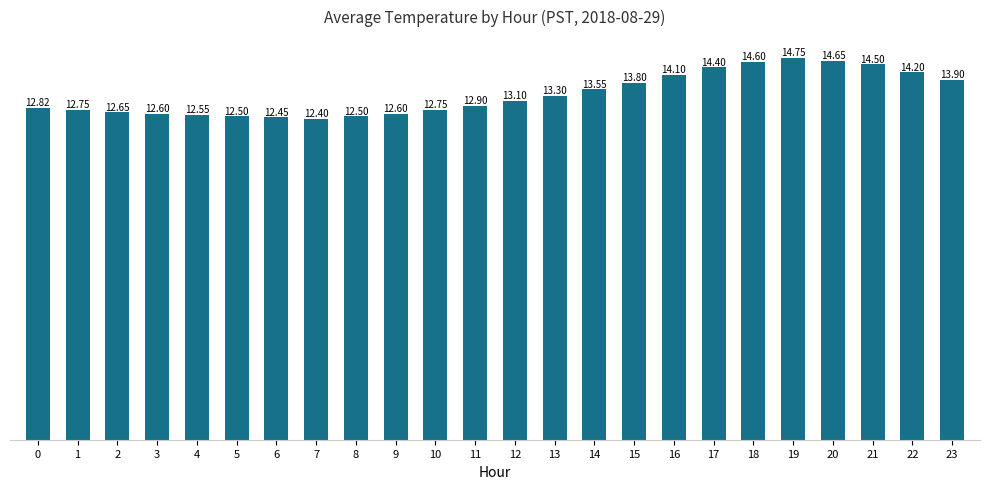

Where does the data first go above 13?

12